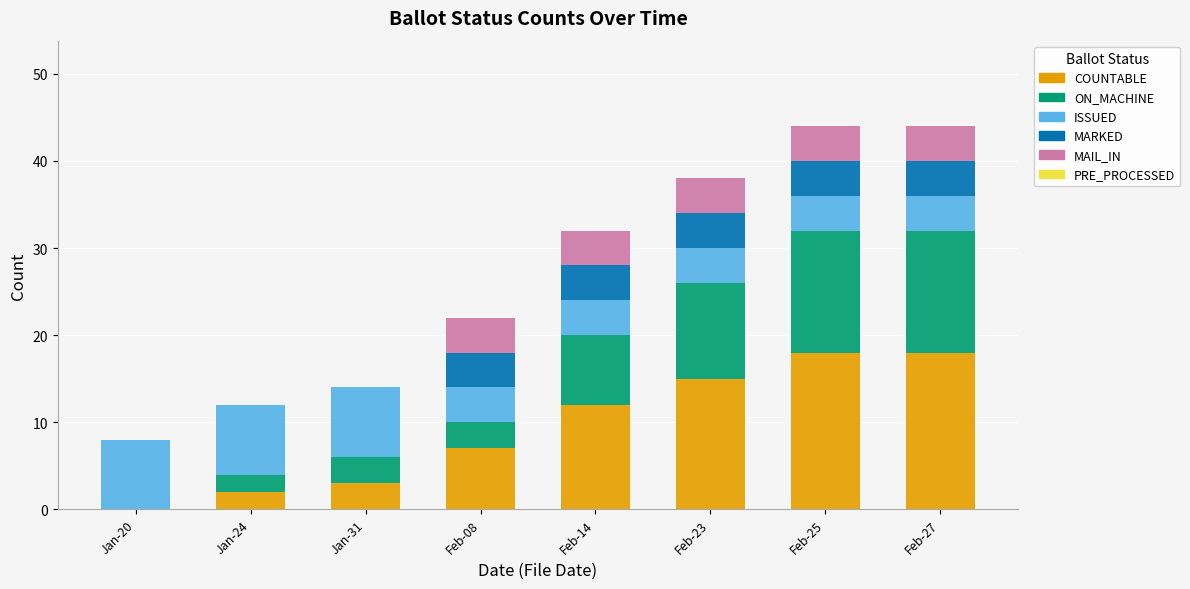

At which label is COUNTABLE closest to 9?

Feb-08